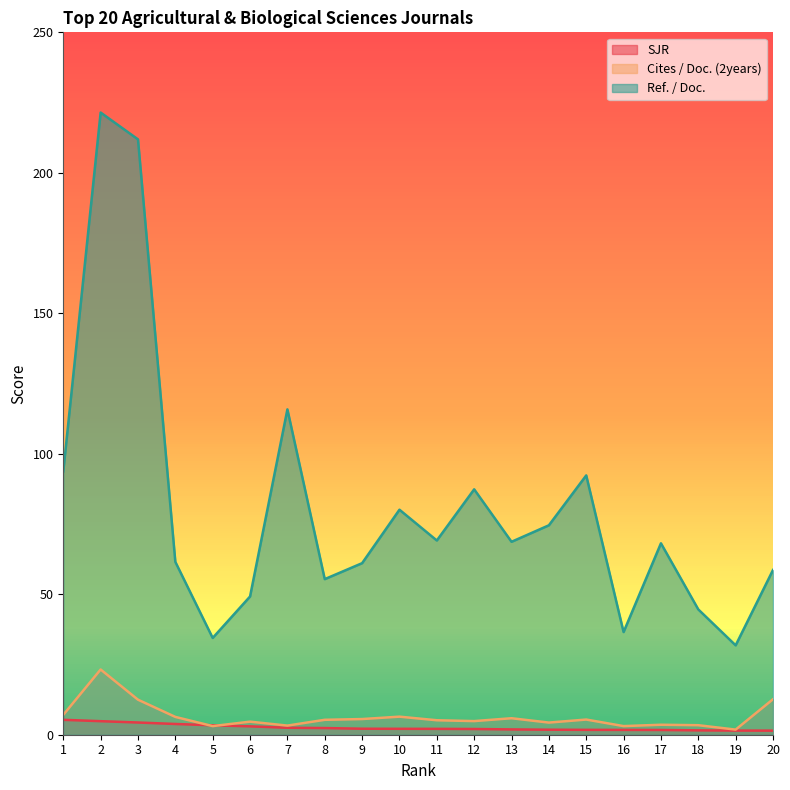

Which series changed the most between 10 and 20?

Ref. / Doc.